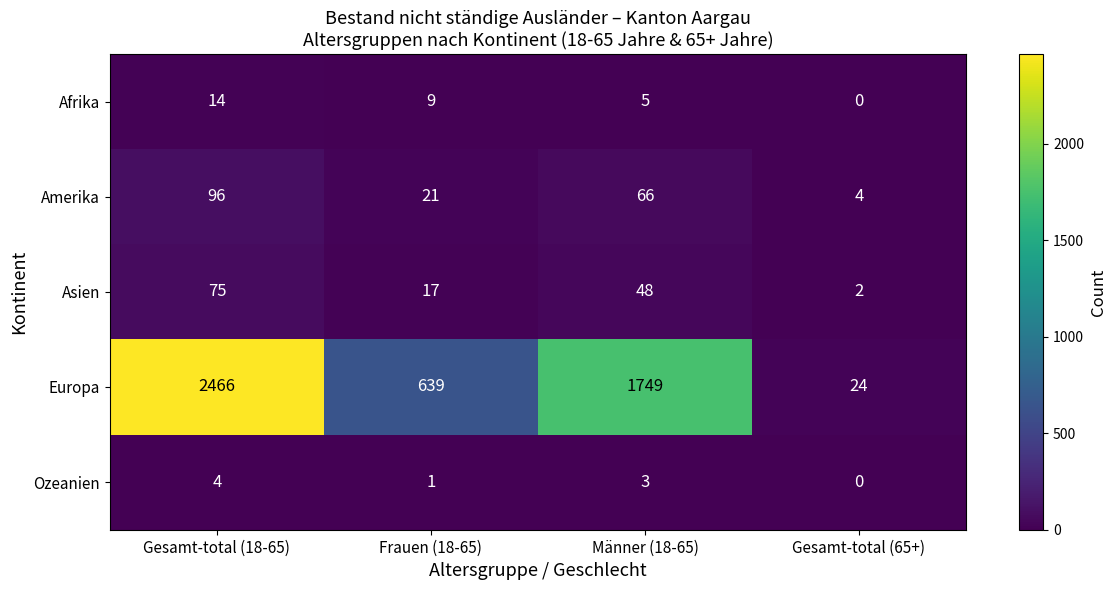

What is the sum of the Europa values at Gesamt-total (65+) and Gesamt-total (18-65)?

2490